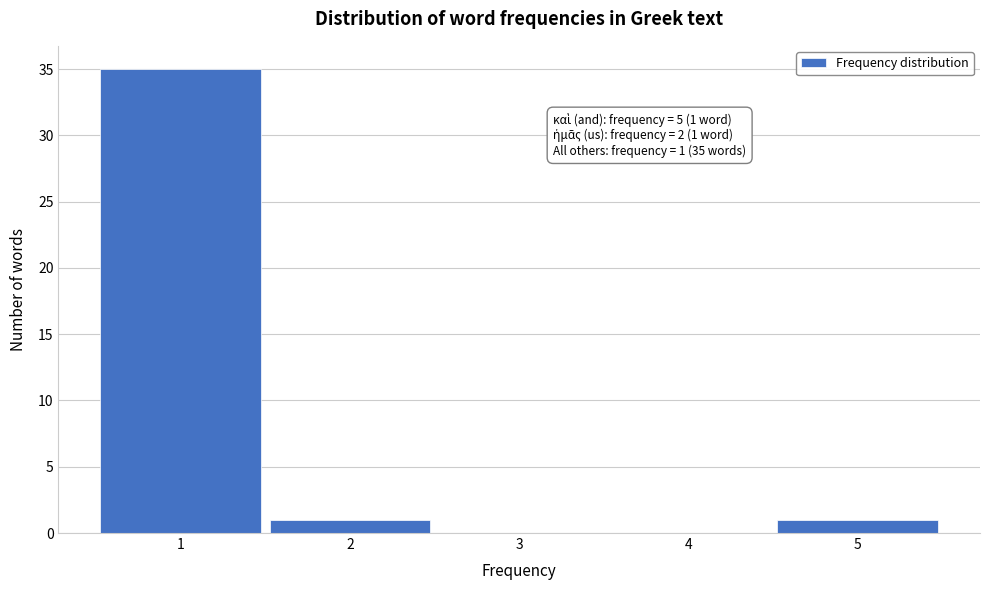

Over which range of the x-axis is the bar tallest?

0.5 to 1.5